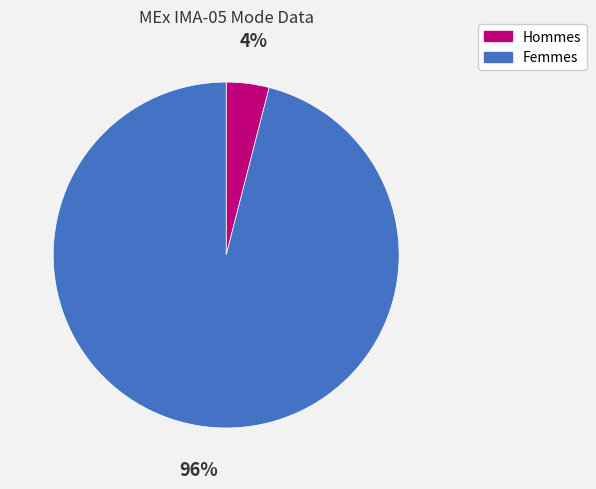

To the nearest percent, what percentage of the pie is Hommes?

4%